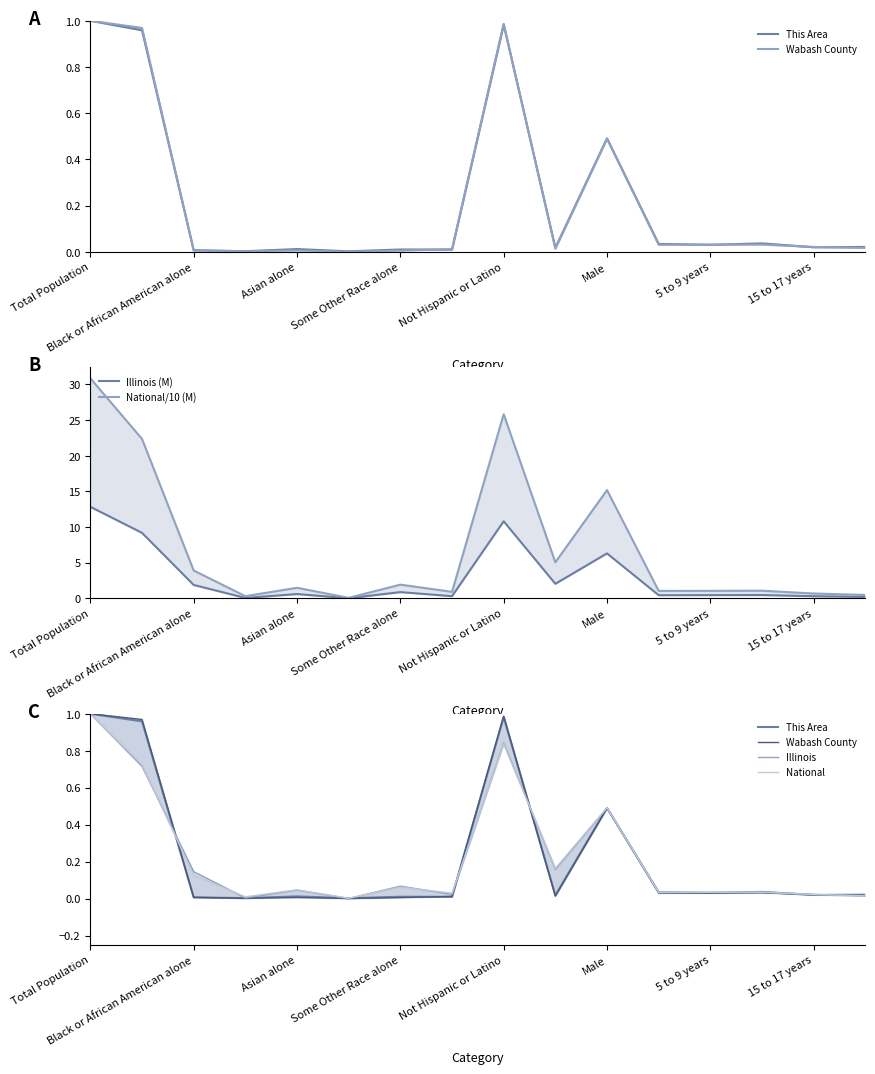

What are all the series names shown in the legend?

This Area, Wabash County, Illinois (M), National/10 (M), Illinois, National